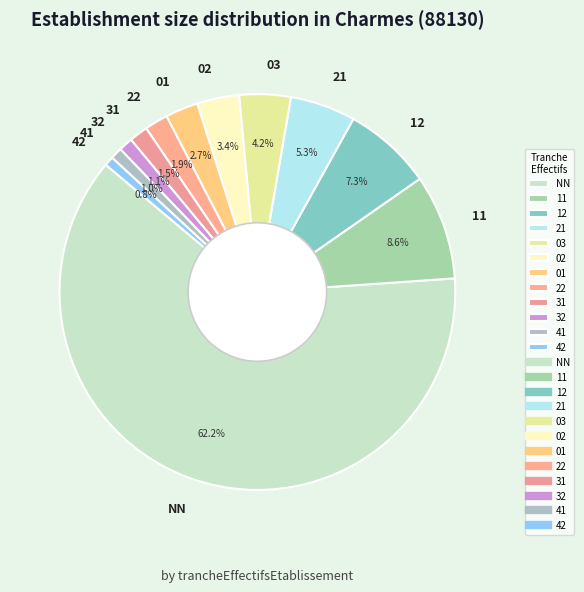

To the nearest percent, what portion does 01 represent?

3%